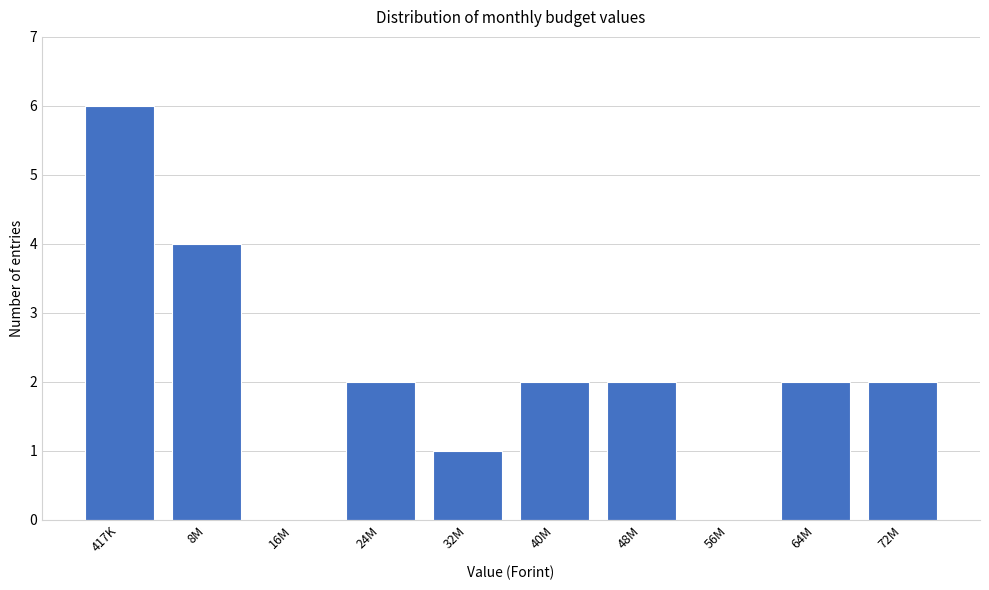

Reading left to right, extract all data points from this chart.

417K=6	8M=4	16M=0	24M=2	32M=1	40M=2	48M=2	56M=0	64M=2	72M=2